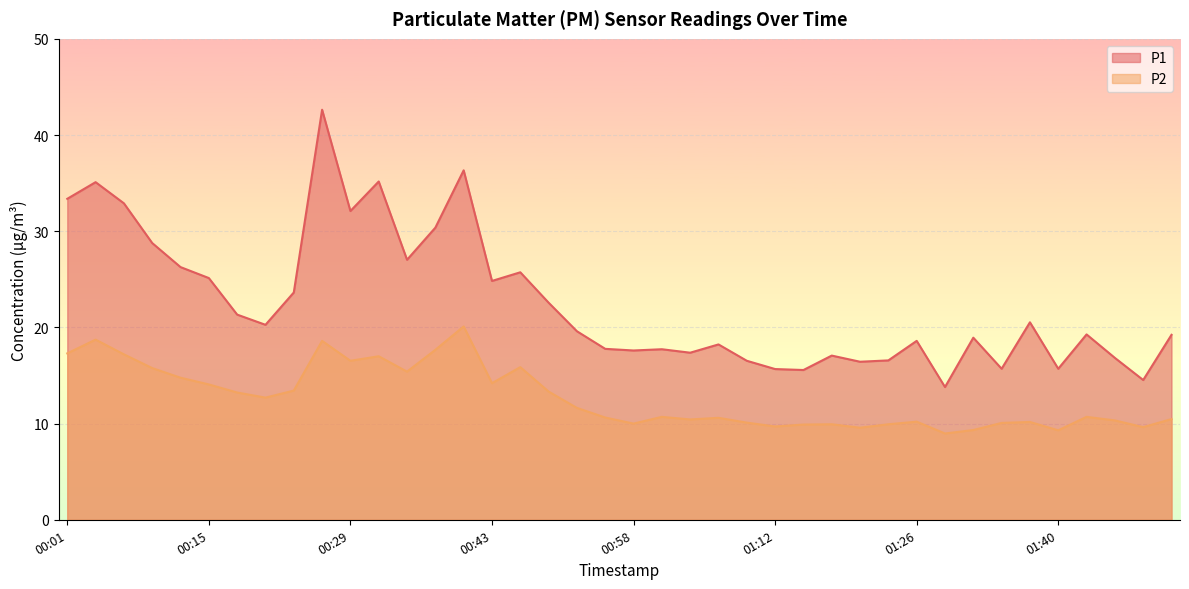

What is the sum of the P2 values at 01:20 and 00:46?

25.4